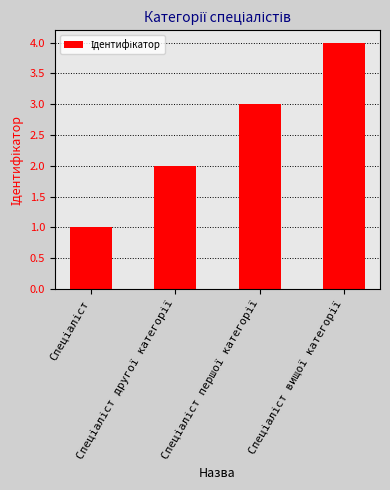

What is the difference between the maximum and minimum values?

3